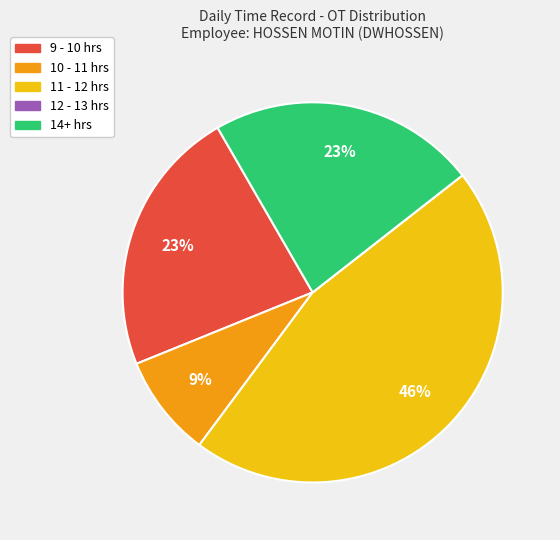

Is there any slice that represents more than half of the pie?

No